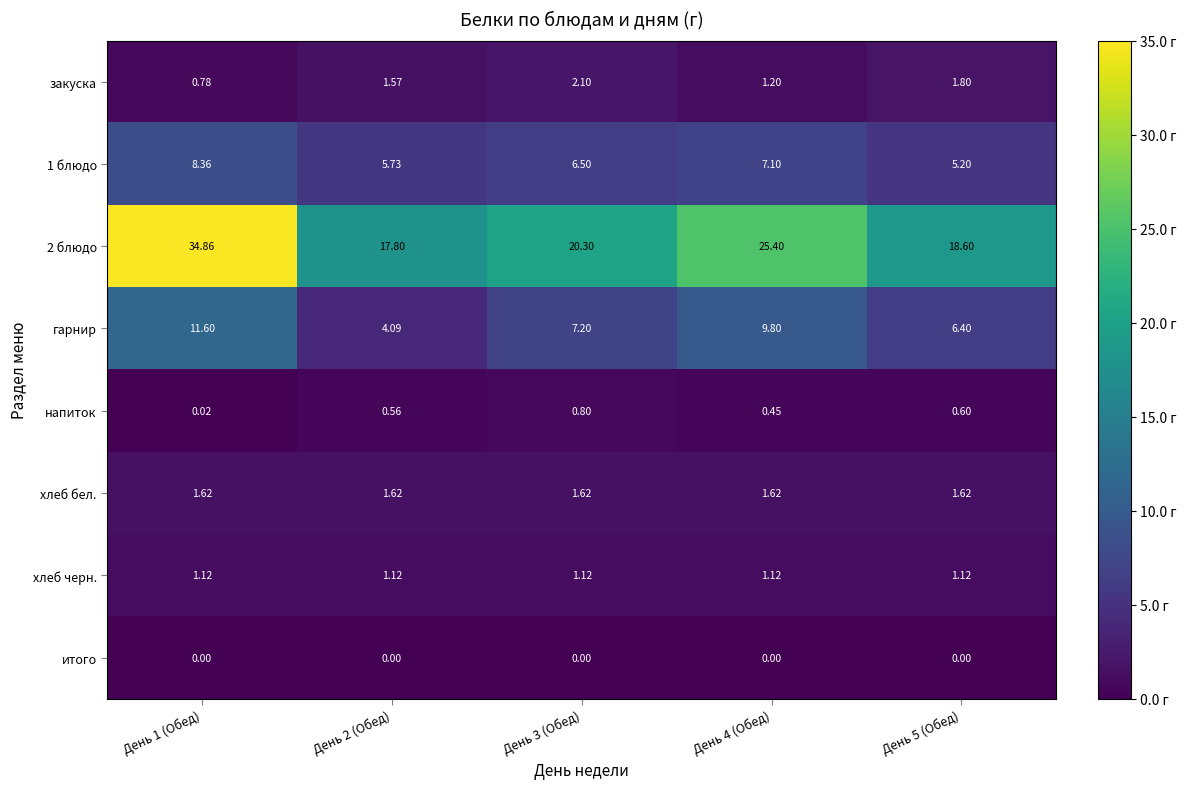

How many categories are shown in the chart?

5